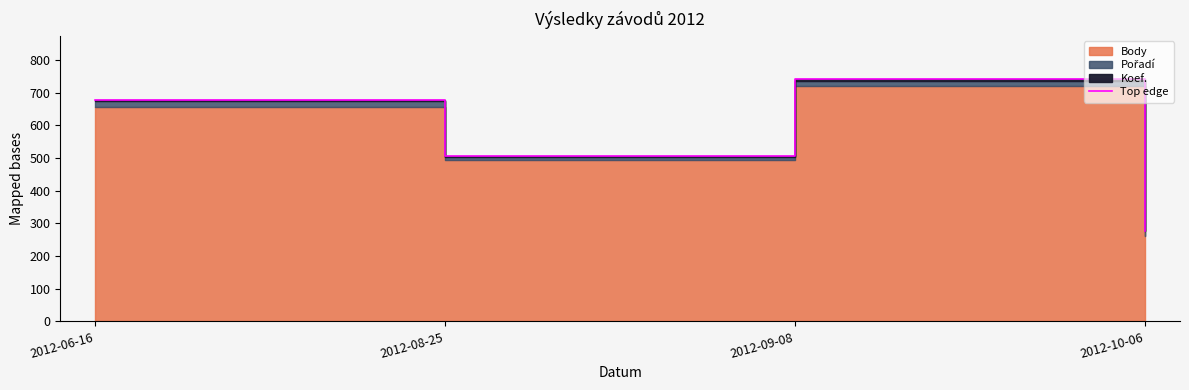

What is the difference between the second highest and second lowest values?

170